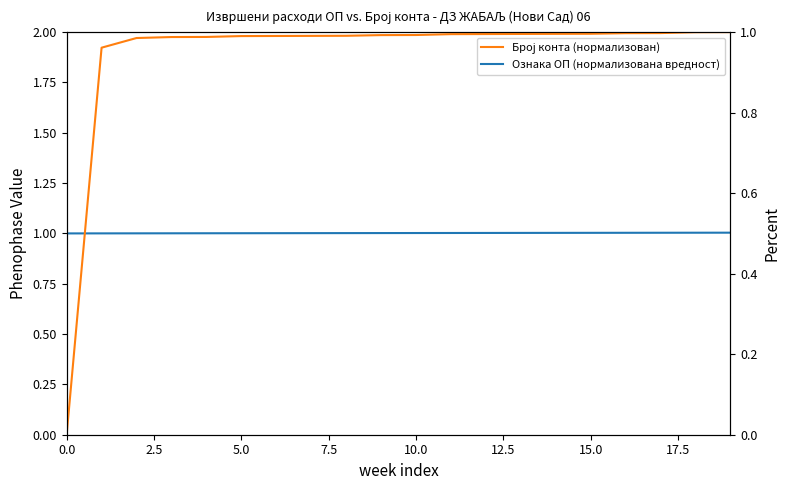

What is the value of the Број конта (нормализован) point at the 20th from the left?

1.0